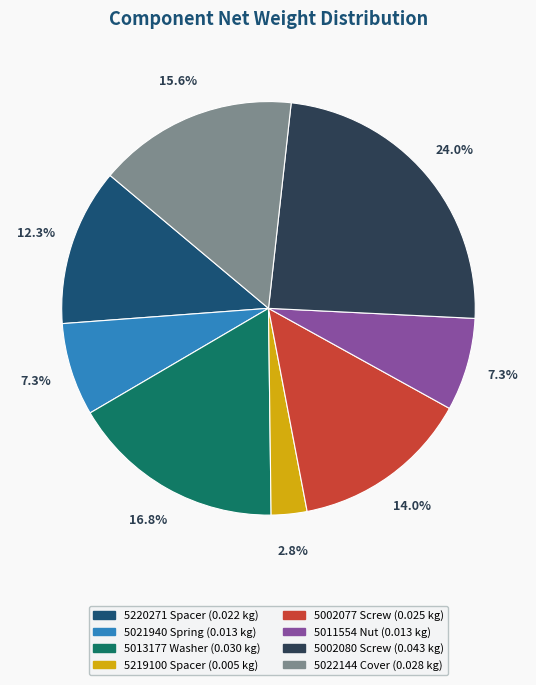

How many segments does this pie chart have?

8